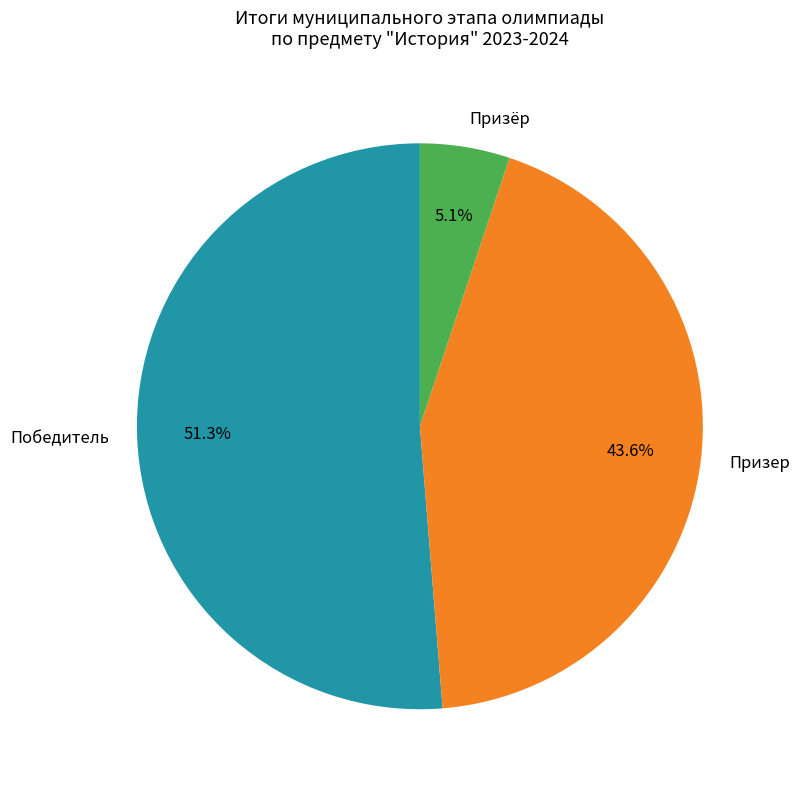

To the nearest percent, what is the difference between the largest and smallest slice percentages?

46%